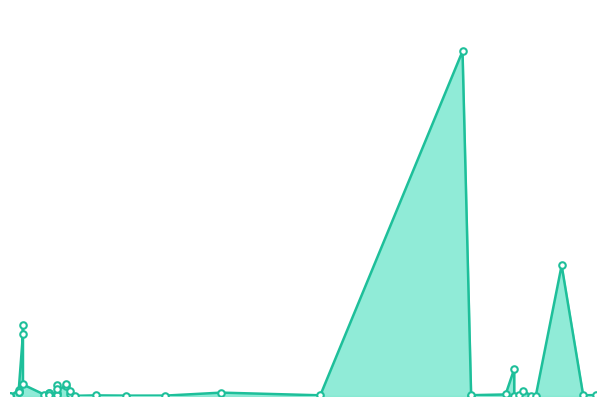

What is the ratio of the value at 35 to the value at 23?

1.4